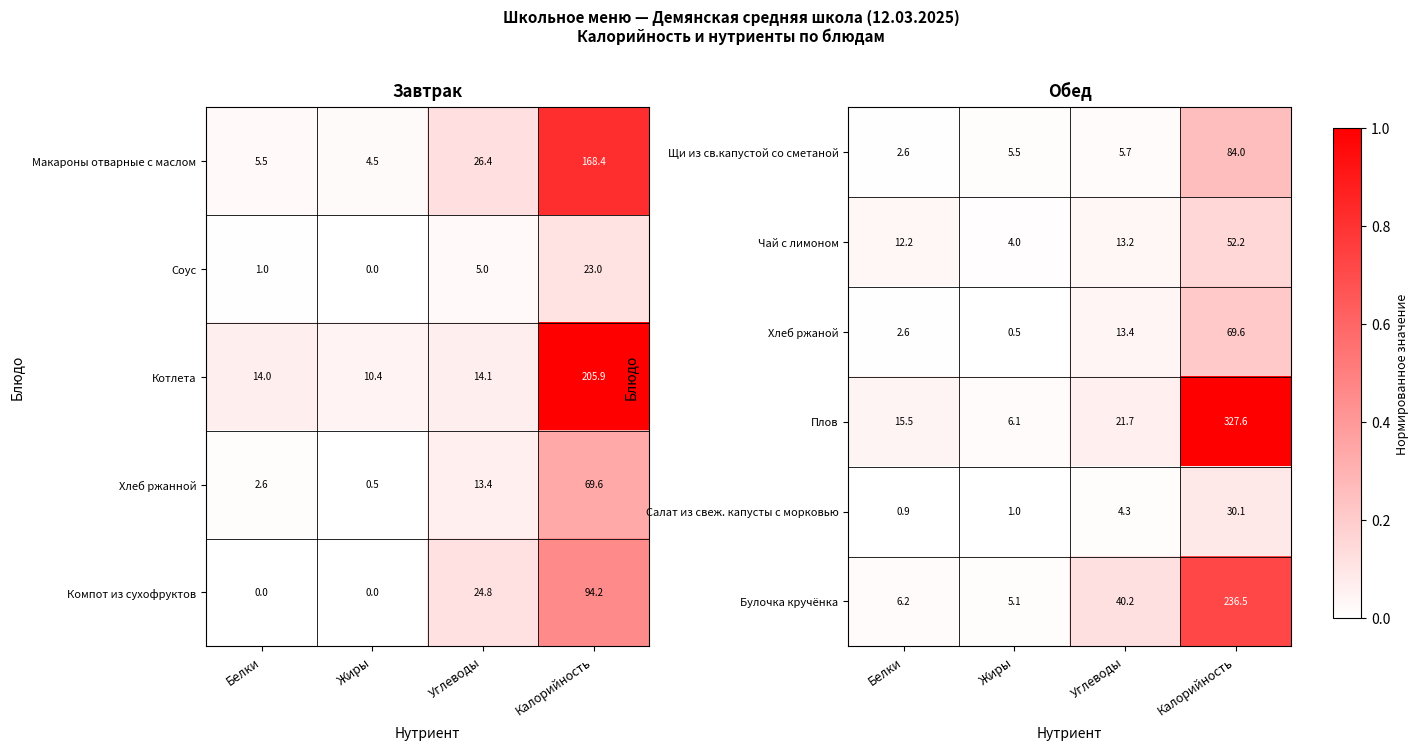

Is it true that Щи из св.капустой со сметаной equals 2.6 at Белки?

True